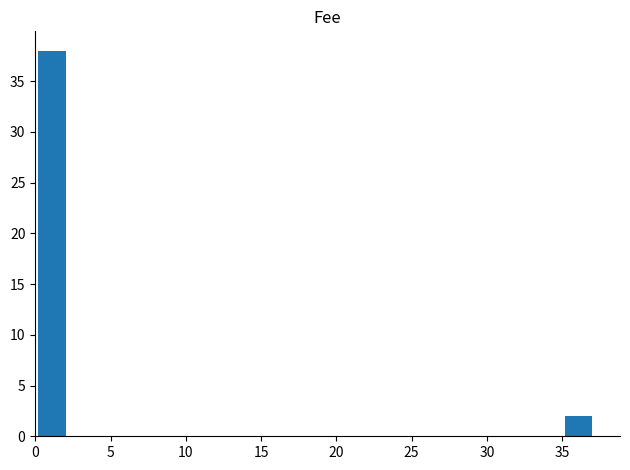

Around what value on the x-axis is the tallest bar? Give the approximate position of its centre, as read against the axis.

1.0